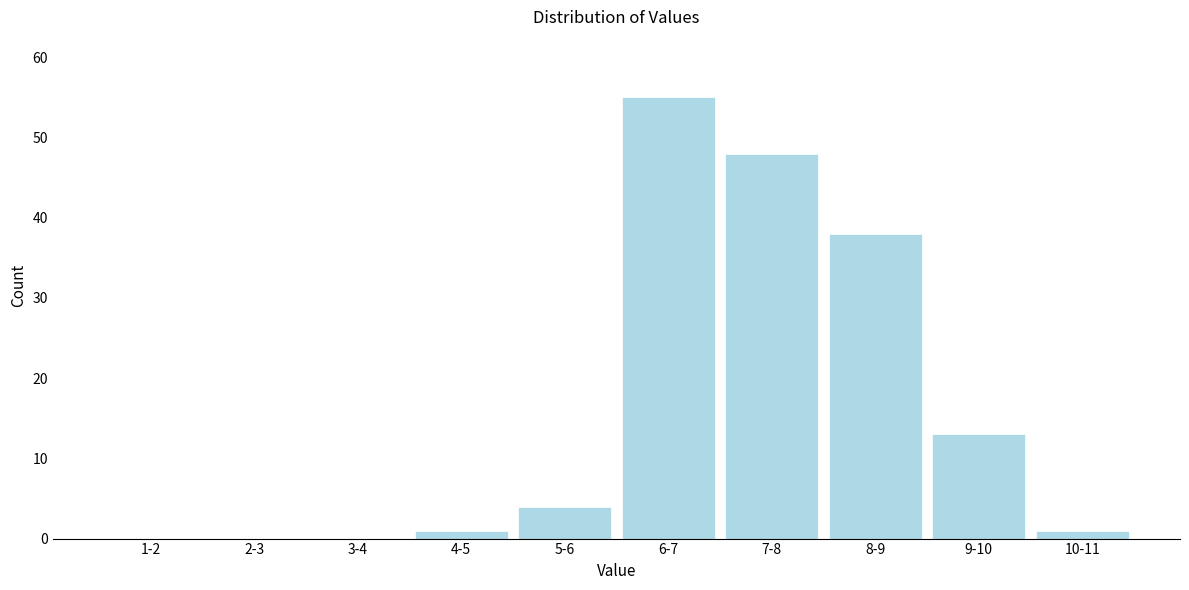

Reading right to left, extract all data points from this chart.

10-11=1	9-10=13	8-9=38	7-8=48	6-7=55	5-6=4	4-5=1	3-4=0	2-3=0	1-2=0